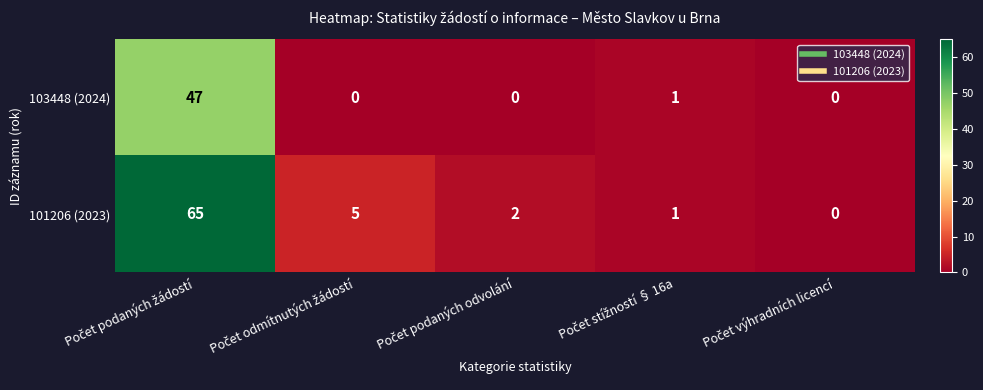

List the series in order of their overall mean, highest first.

101206 (2023), 103448 (2024)